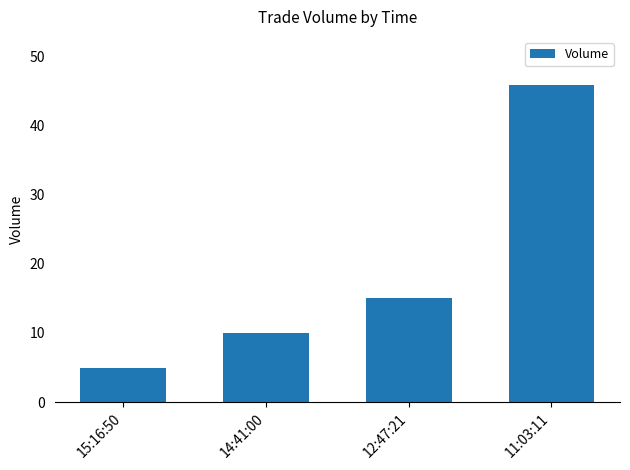

Which label corresponds to the largest value in the chart?

11:03:11